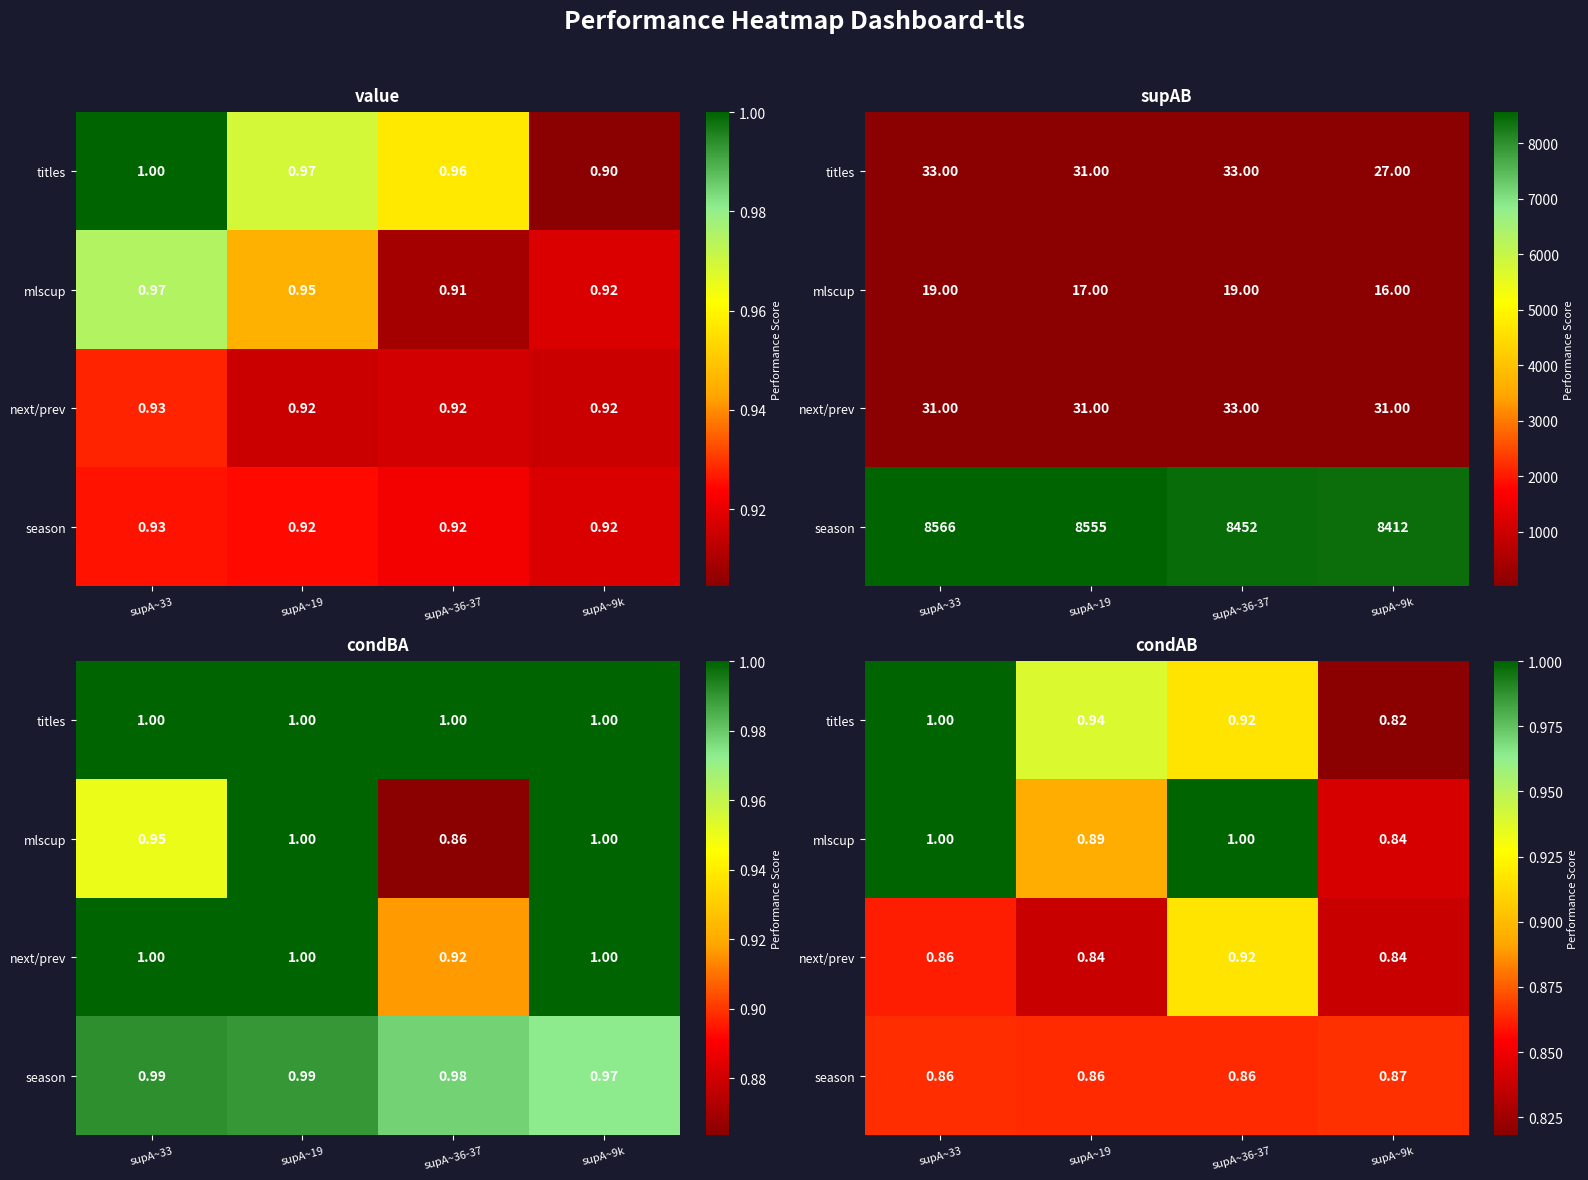

What is the difference between the highest and lowest values at supA~36-37?

0.1